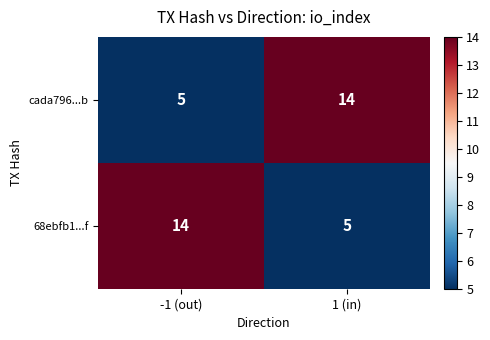

What is the minimum value shown in the chart?

5